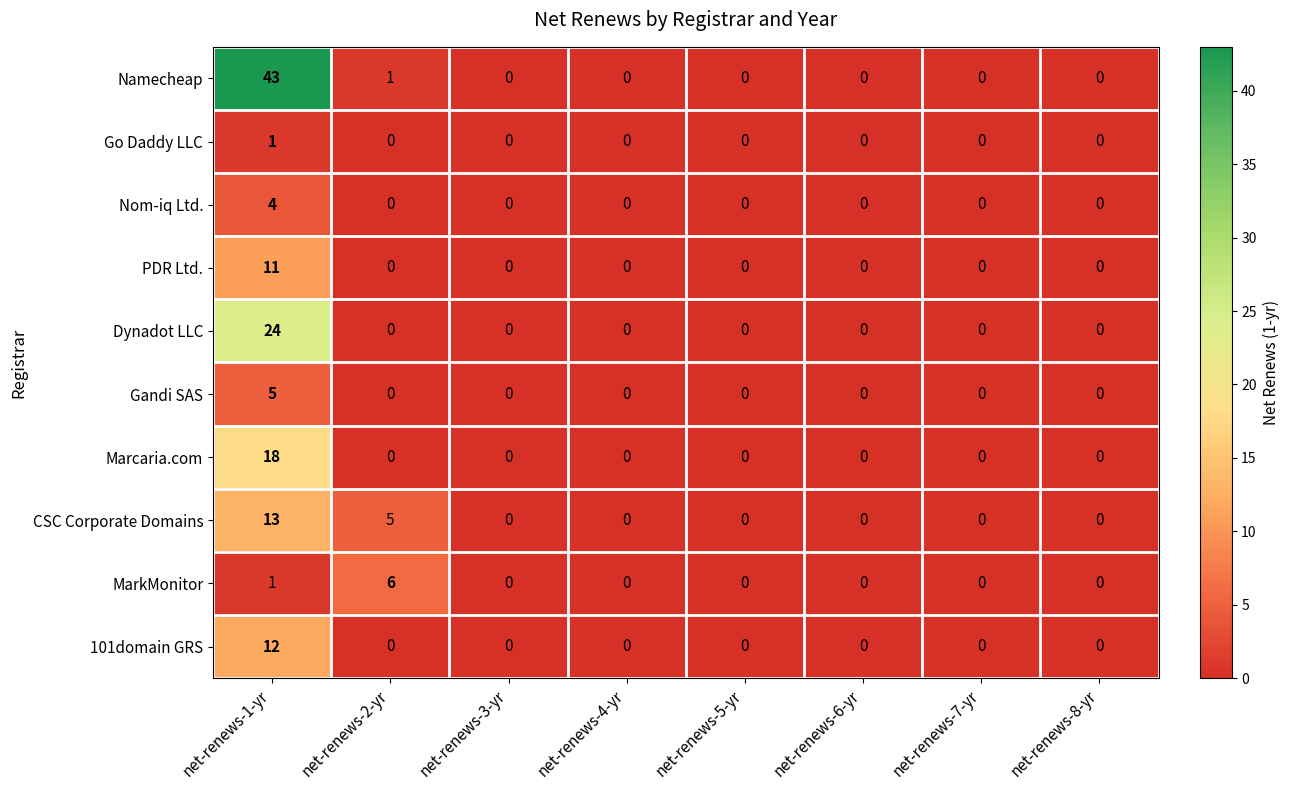

True or false: Gandi SAS has a value of 3 at net-renews-3-yr.

False